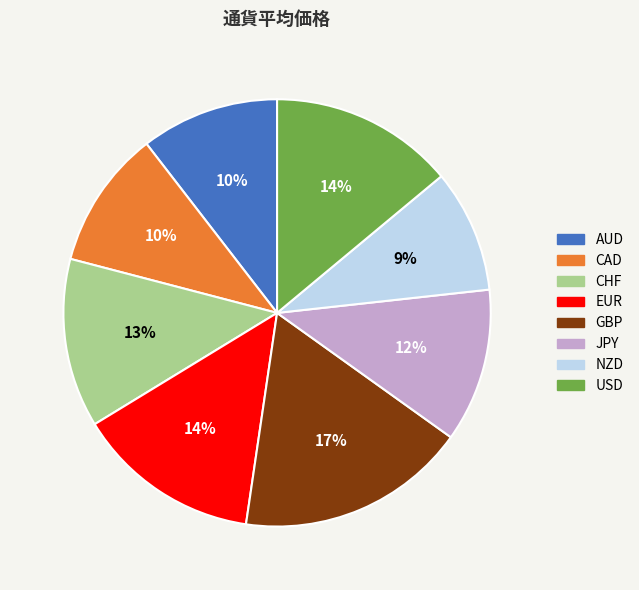

Which has a higher value, USD or AUD?

USD